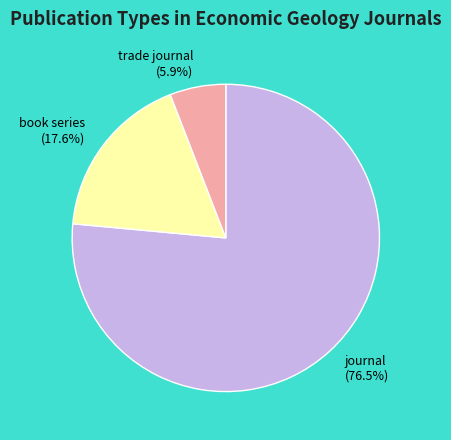

Between trade journal and book series, which is larger?

book series